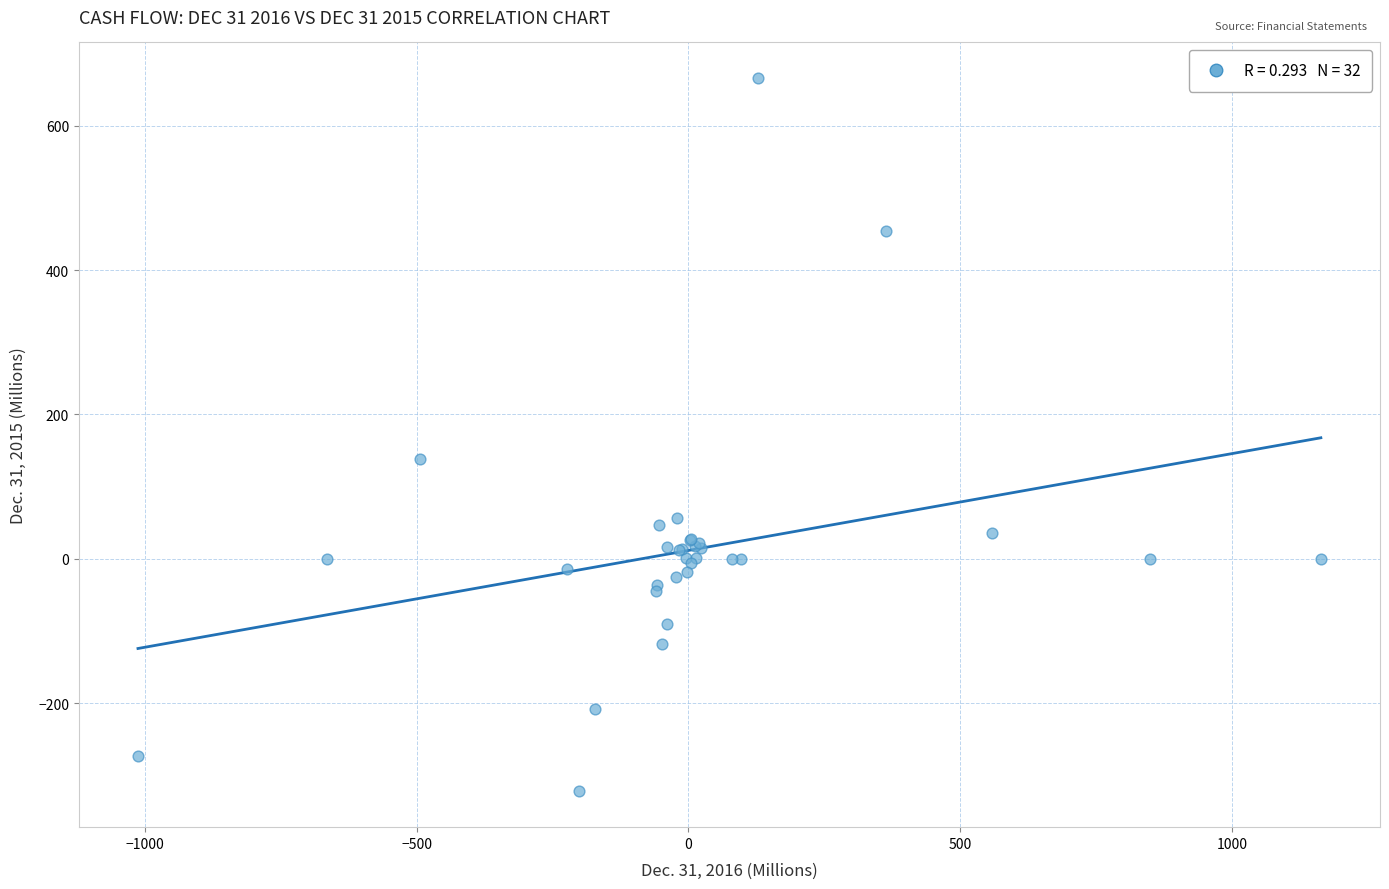

What Y value in the scatter plot is closest to 171?

138.4